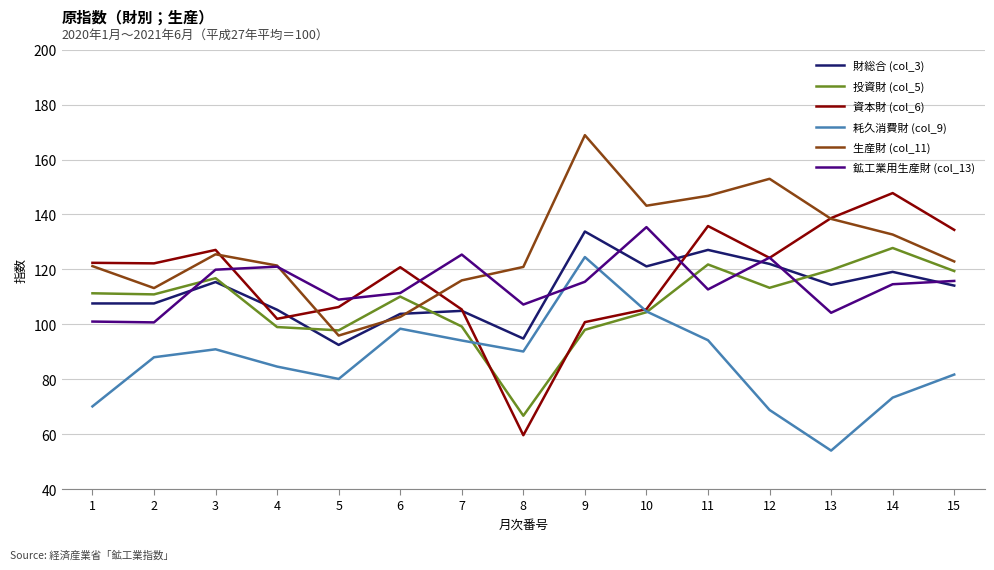

What value does the 投資財 (col_5) series have at 7?

99.2